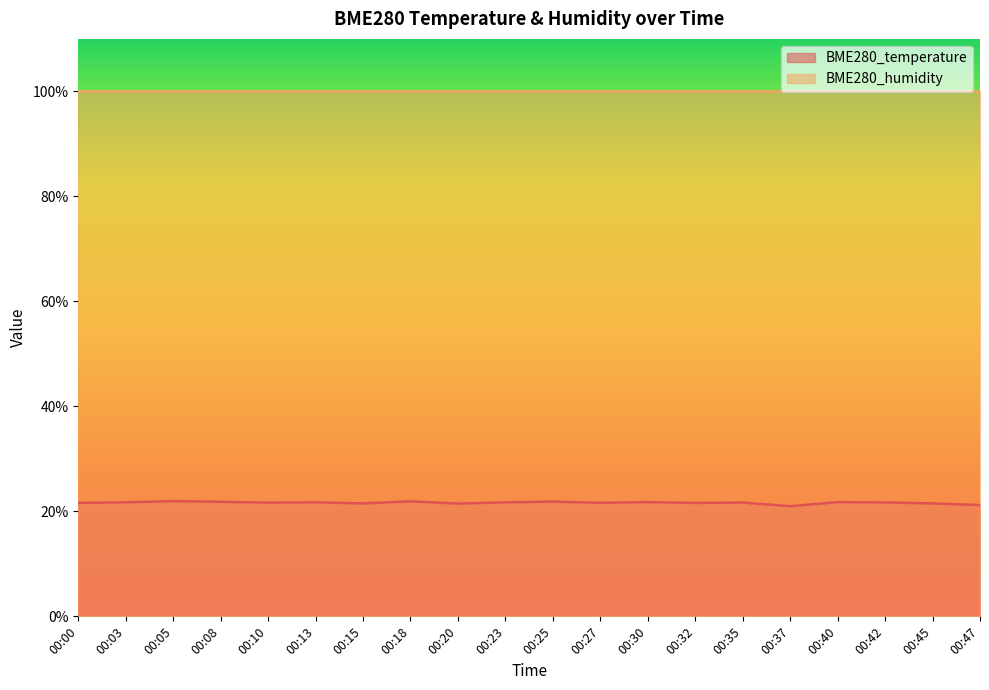

How many data points are above 21?

19